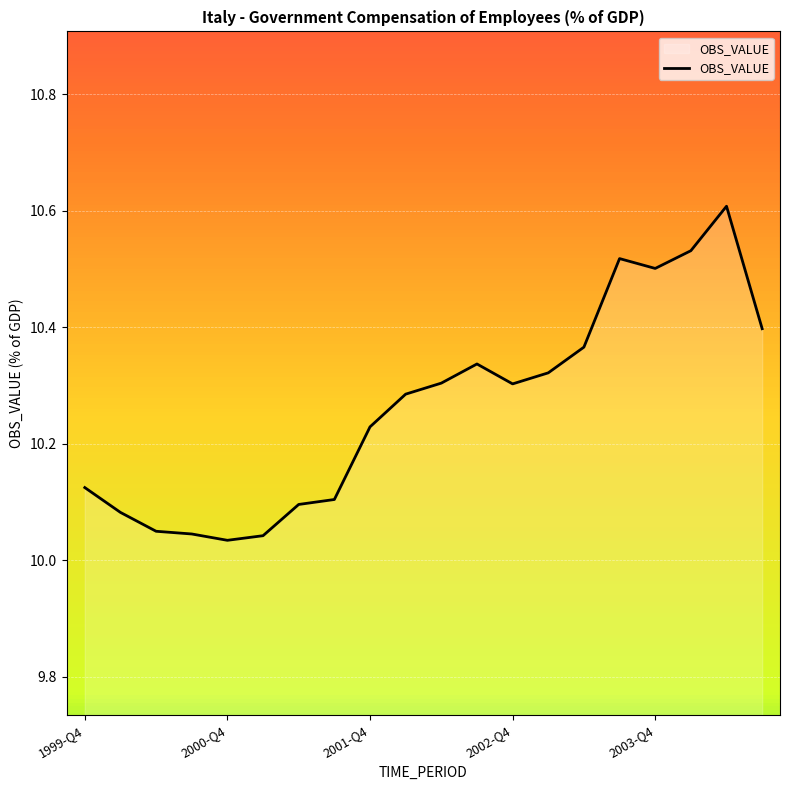

What is the sum of all values?

205.3